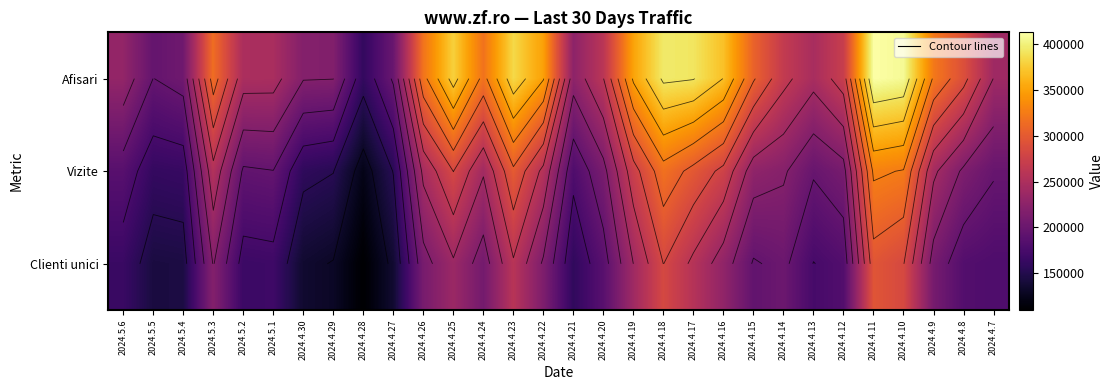

List the labels in order of Vizite value, largest first.

2024.4.11, 2024.4.10, 2024.4.18, 2024.4.23, 2024.4.17, 2024.4.25, 2024.4.16, 2024.4.19, 2024.4.22, 2024.5.3, 2024.4.26, 2024.4.9, 2024.4.24, 2024.4.15, 2024.4.14, 2024.4.8, 2024.4.20, 2024.4.12, 2024.4.13, 2024.4.7, 2024.5.1, 2024.5.2, 2024.5.6, 2024.4.21, 2024.5.4, 2024.5.5, 2024.4.30, 2024.4.27, 2024.4.29, 2024.4.28